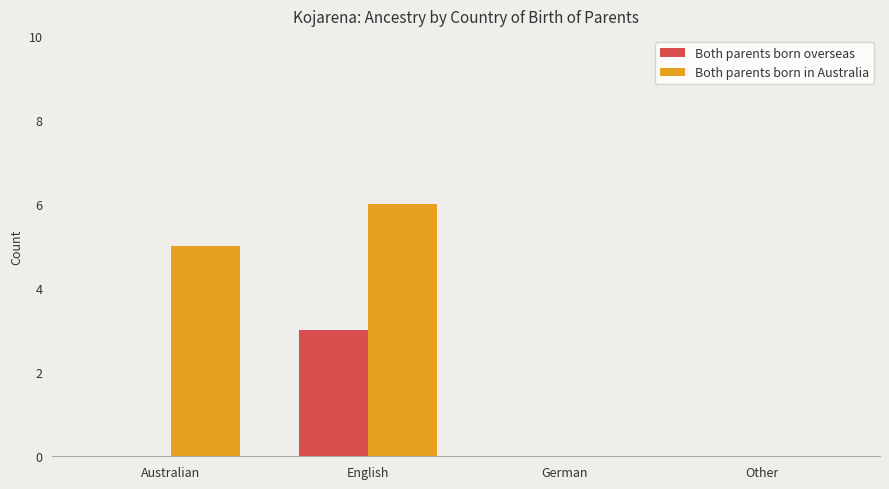

Which label corresponds to the largest value in the chart?

English